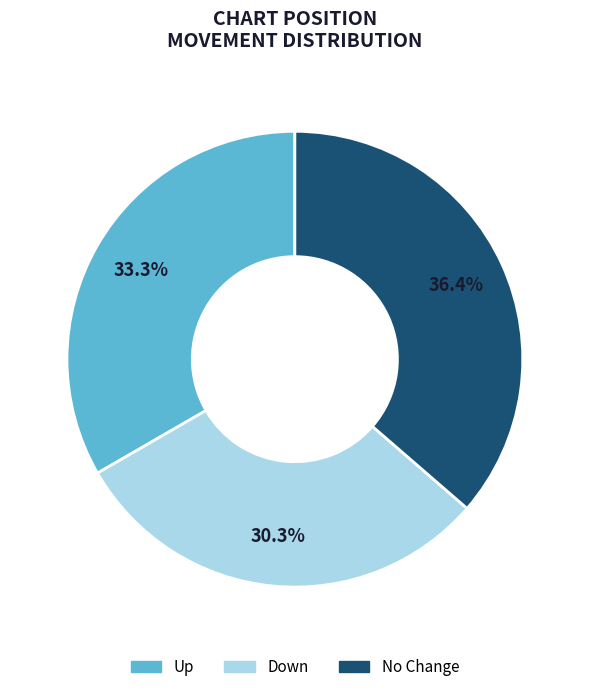

Does any single category account for the majority?

No